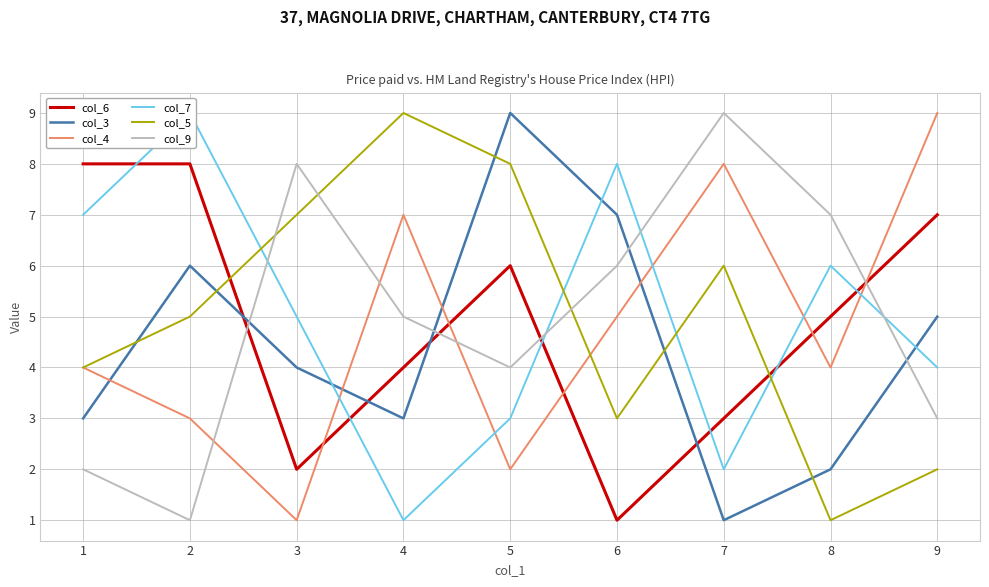

What is the difference between the col_5 values at 7 and 1?

2